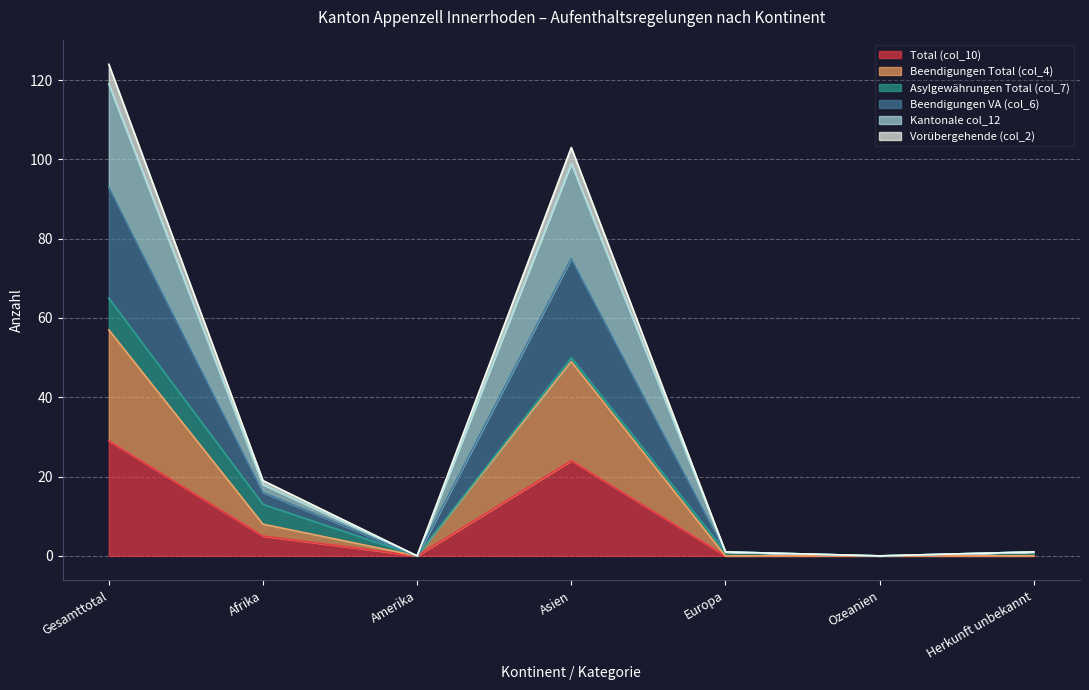

True or false: Vorübergehende (col_2) has more than 2 interior local peaks.

False